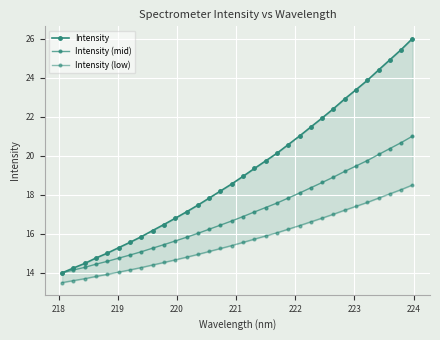

True or false: Intensity and Intensity (low) intersect in this chart.

False